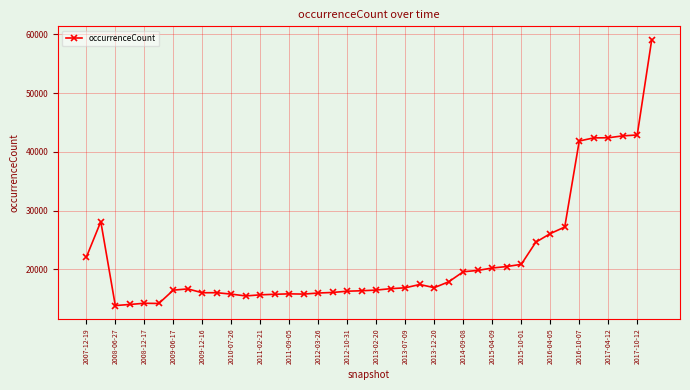

True or false: there are more than 2 points higher than both neighbors.

True